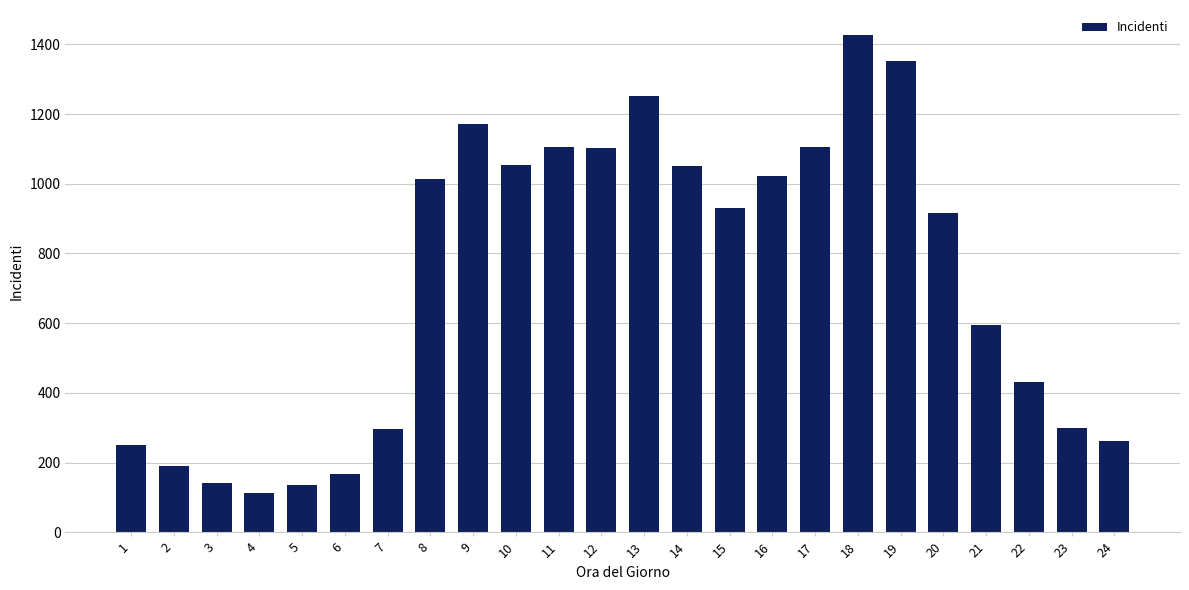

Does the chart contain any negative values?

No